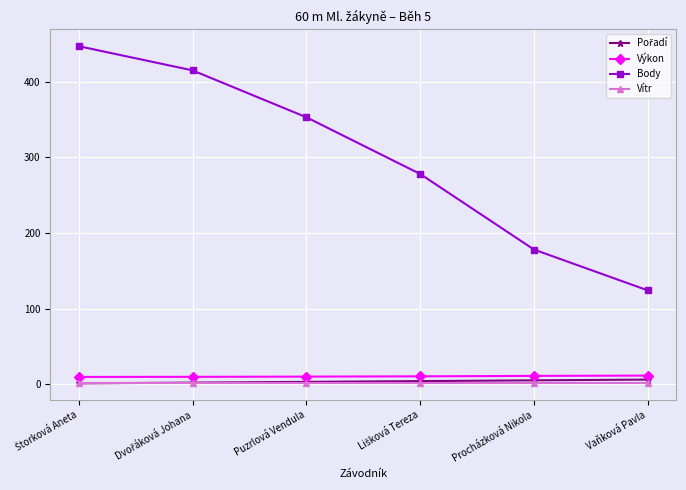

What is the minimum value shown in the chart?

1.0